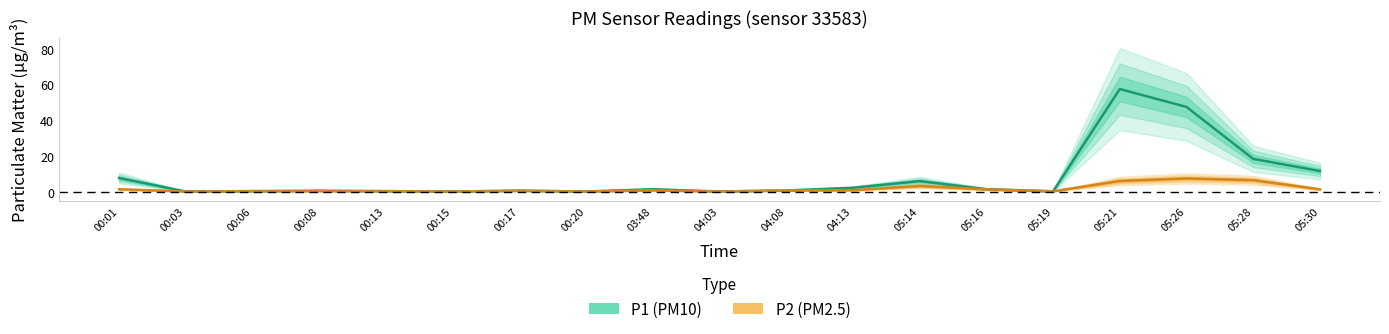

What is the label of the 11th point from the right?

03:48